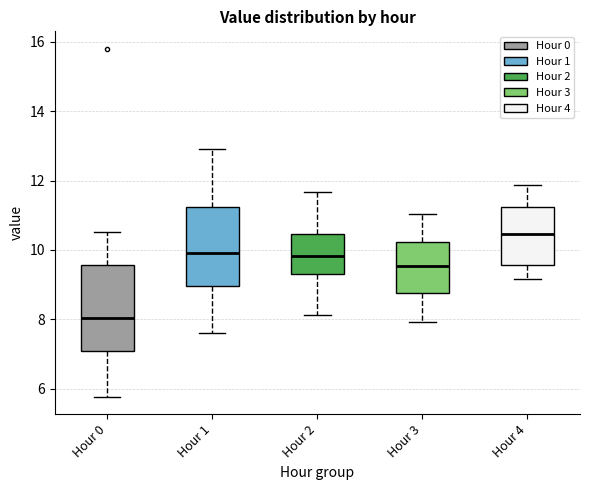

Reading left to right, read every box against the y-axis: the position of its median line, the range the box covers, and the ends of its whiskers. The values are not printed on the chart, so give them approximately, as read against the axis.

Hour 0: median 8.0, box 7.2 to 9.6, whiskers 5.8 to 10.6
Hour 1: median 10.0, box 9.0 to 11.2, whiskers 7.6 to 13.0
Hour 2: median 9.8, box 9.4 to 10.4, whiskers 8.2 to 11.6
Hour 3: median 9.6, box 8.8 to 10.2, whiskers 8.0 to 11.0
Hour 4: median 10.4, box 9.6 to 11.2, whiskers 9.2 to 11.8